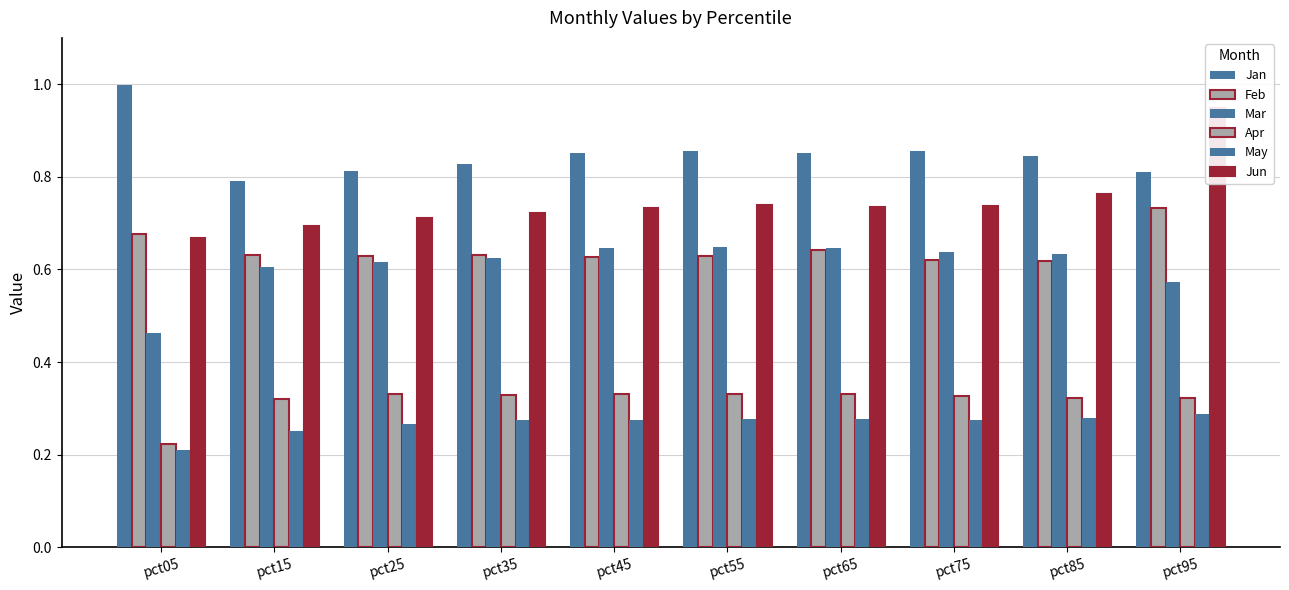

Is it true that Jan equals 0.8 at pct15?

True